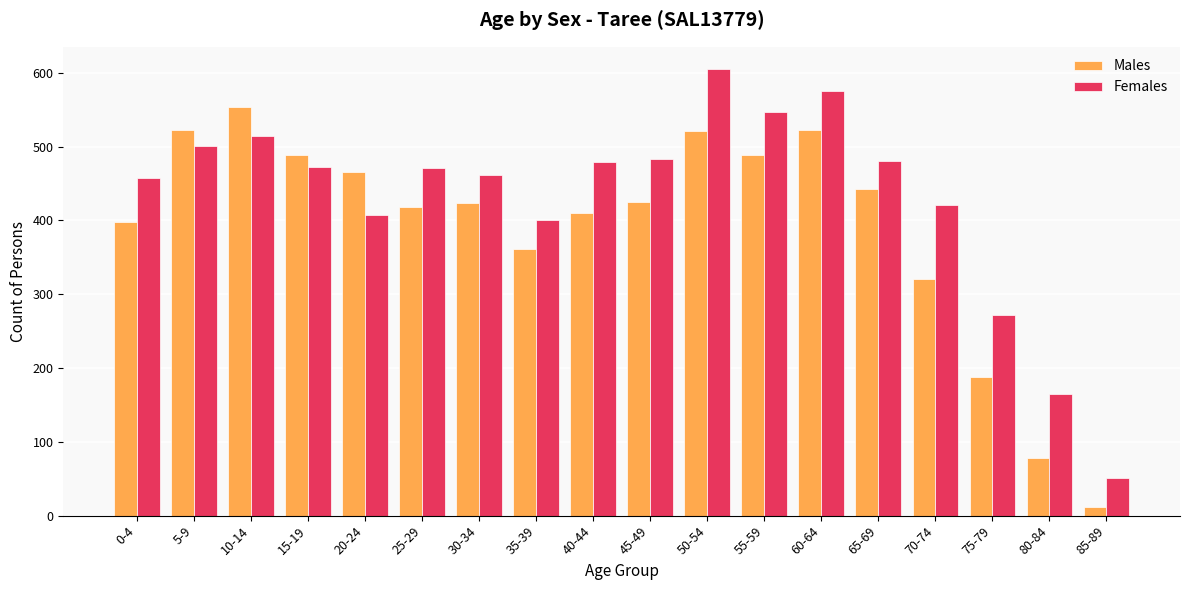

The Females series shows 20 at 85-89. True or false?

False